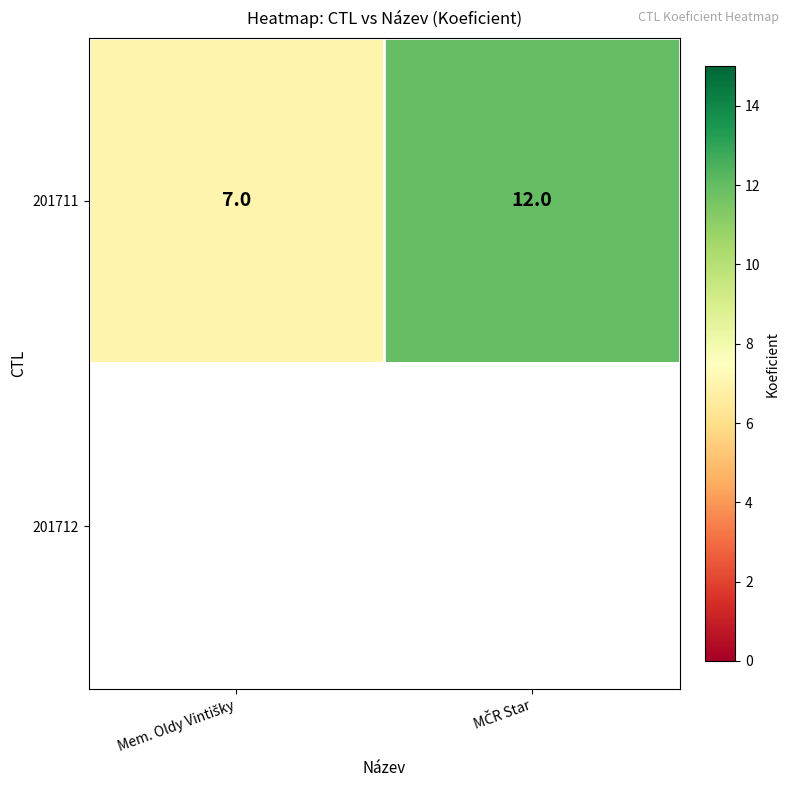

What is the sum of all 201711 values?

19